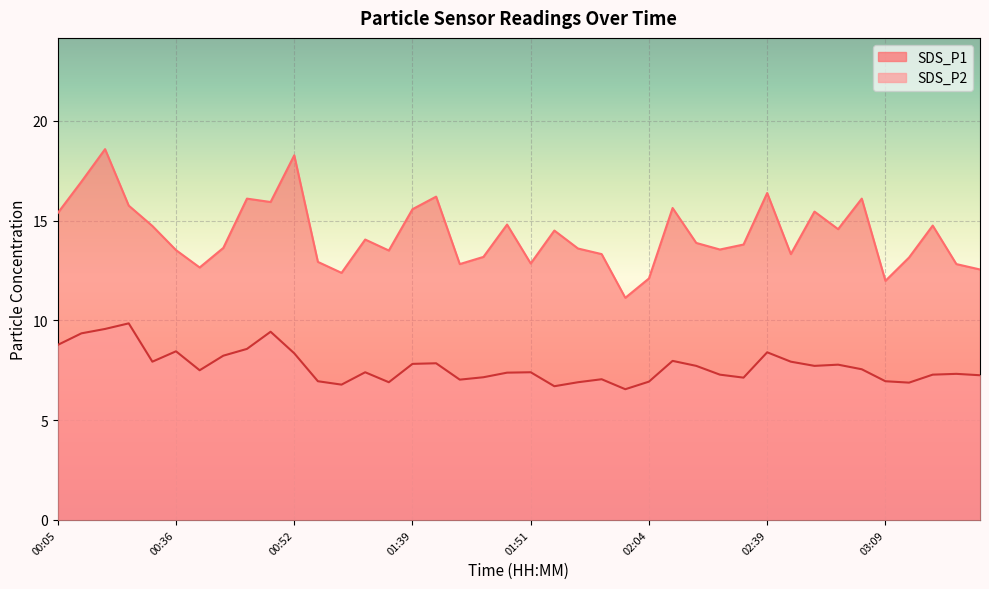

True or false: SDS_P1 line and SDS_P2 line intersect in this chart.

False